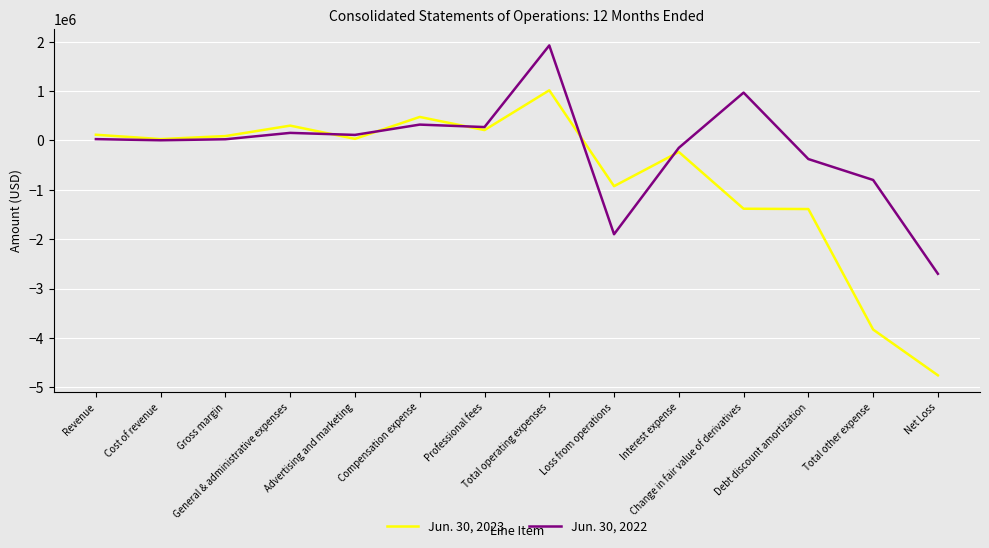

What is the lowest value of the Jun. 30, 2022 series?

-2700508